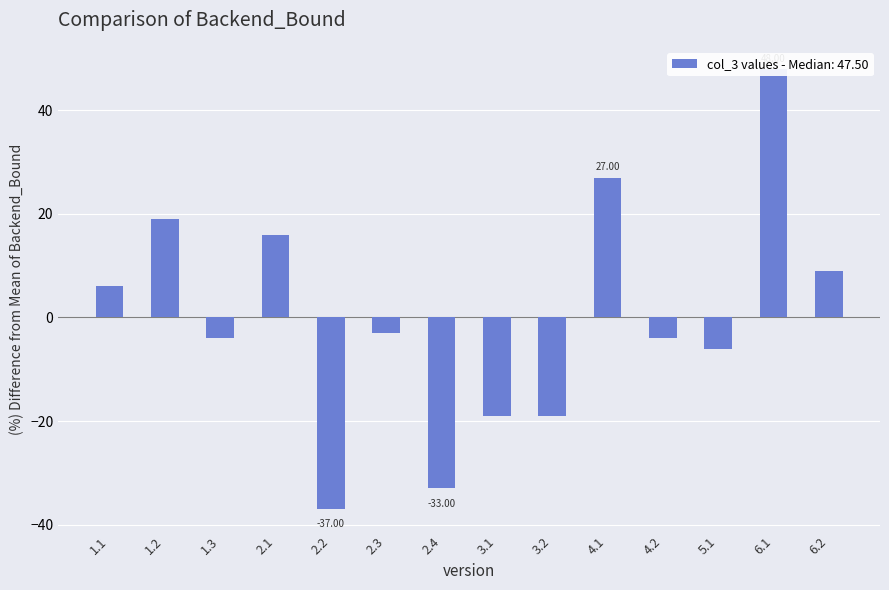

What is the sum of the values at 4.1 and 6.2?

36